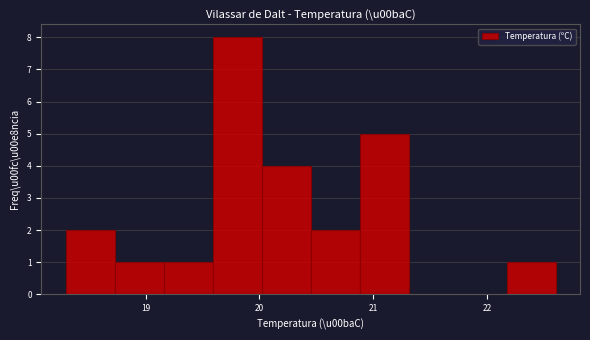

Over which range of the x-axis is the bar tallest?

19.59 to 20.02